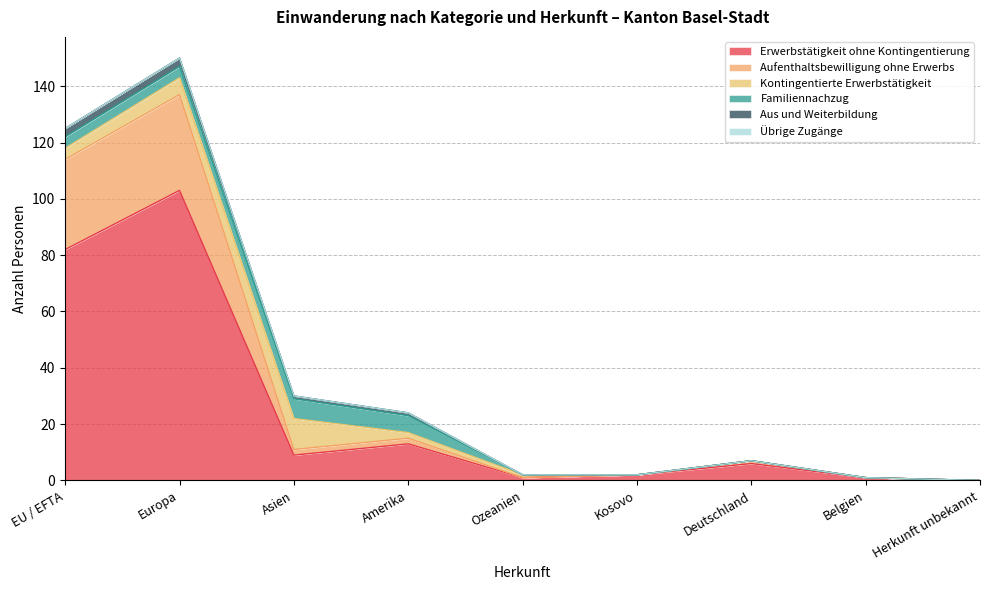

The Erwerbstätigkeit ohne Kontingentierung series shows 103 at Europa. True or false?

True